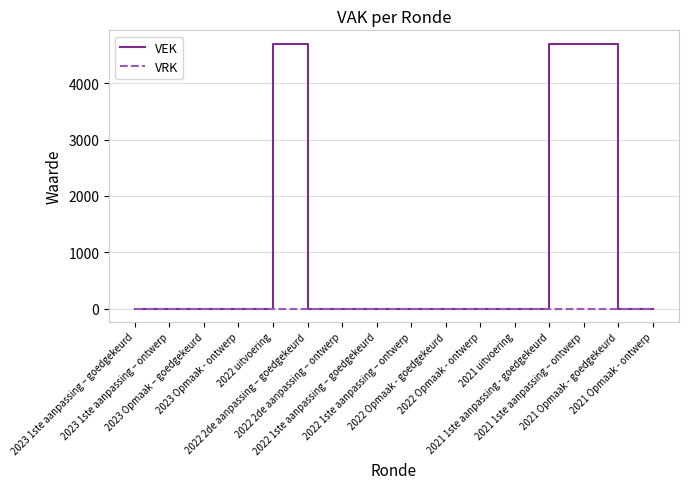

List the series in order of their overall mean, lowest first.

VRK, VEK